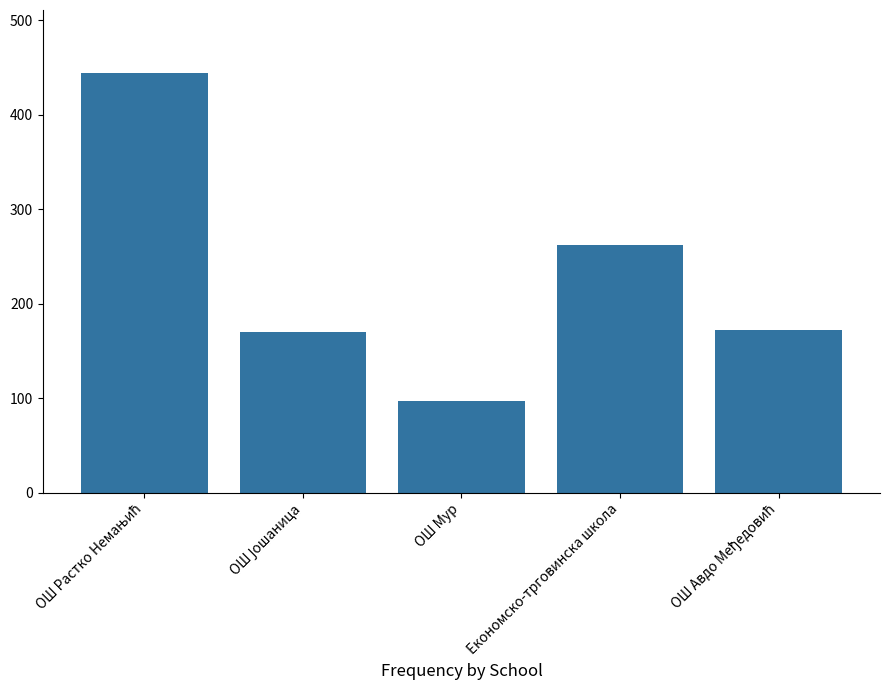

Where is the data nearest to the value 270?

Економско-трговинска школа